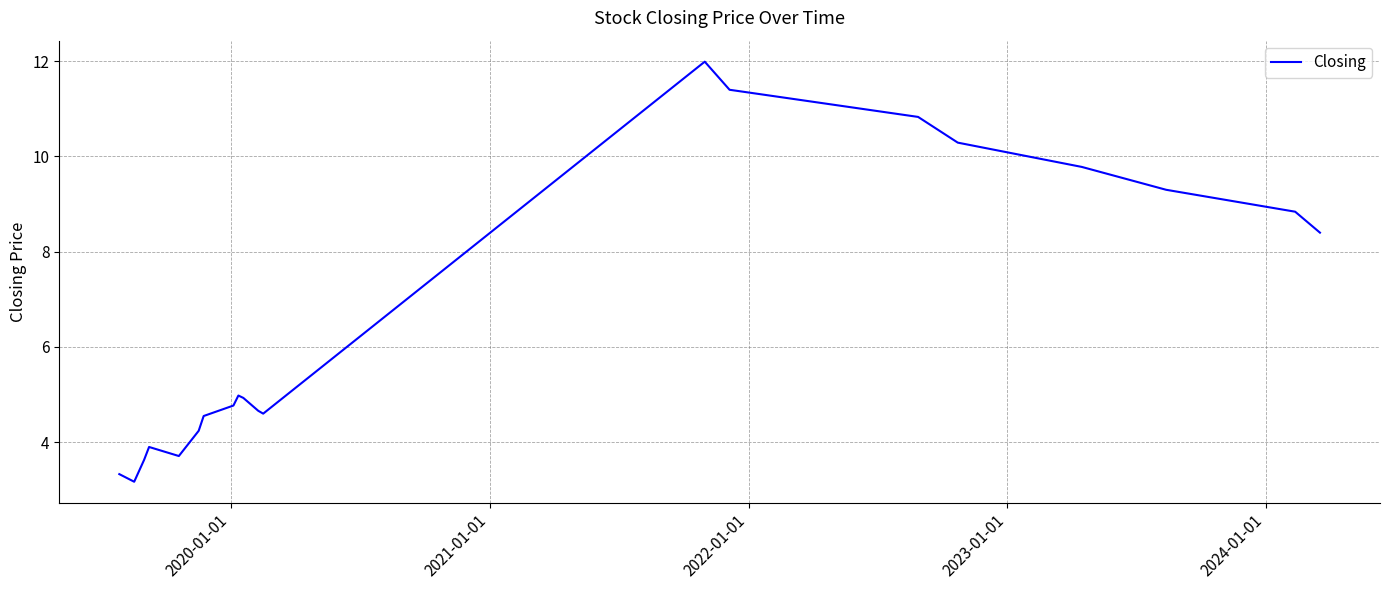

What is the maximum value shown in the chart?

12.0